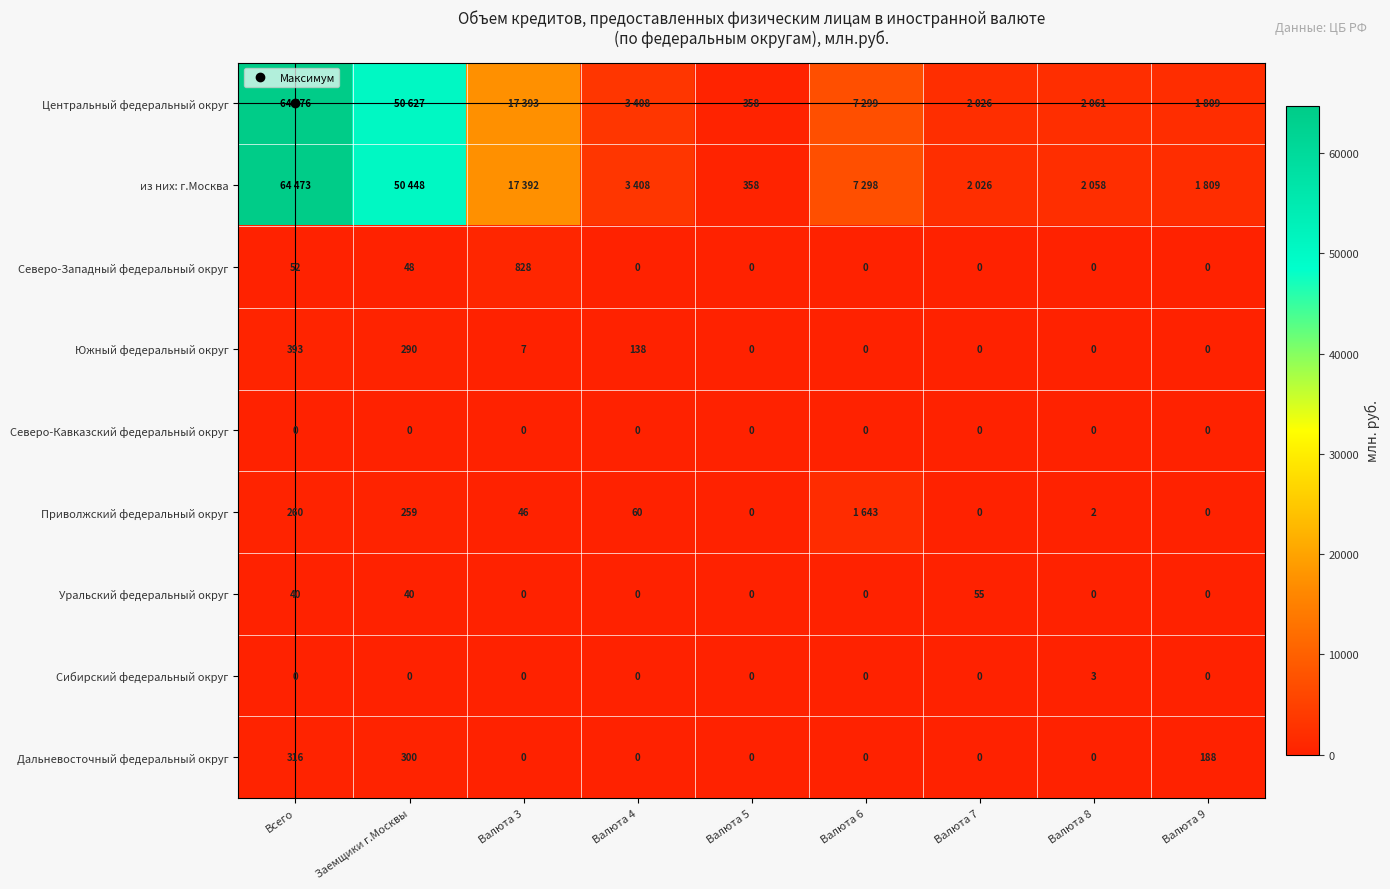

List the series in order of their peak value, lowest first.

Северо-Кавказский федеральный округ, Сибирский федеральный округ, Уральский федеральный округ, Дальневосточный федеральный округ, Южный федеральный округ, Северо-Западный федеральный округ, Приволжский федеральный округ, из них: г.Москва, Центральный федеральный округ